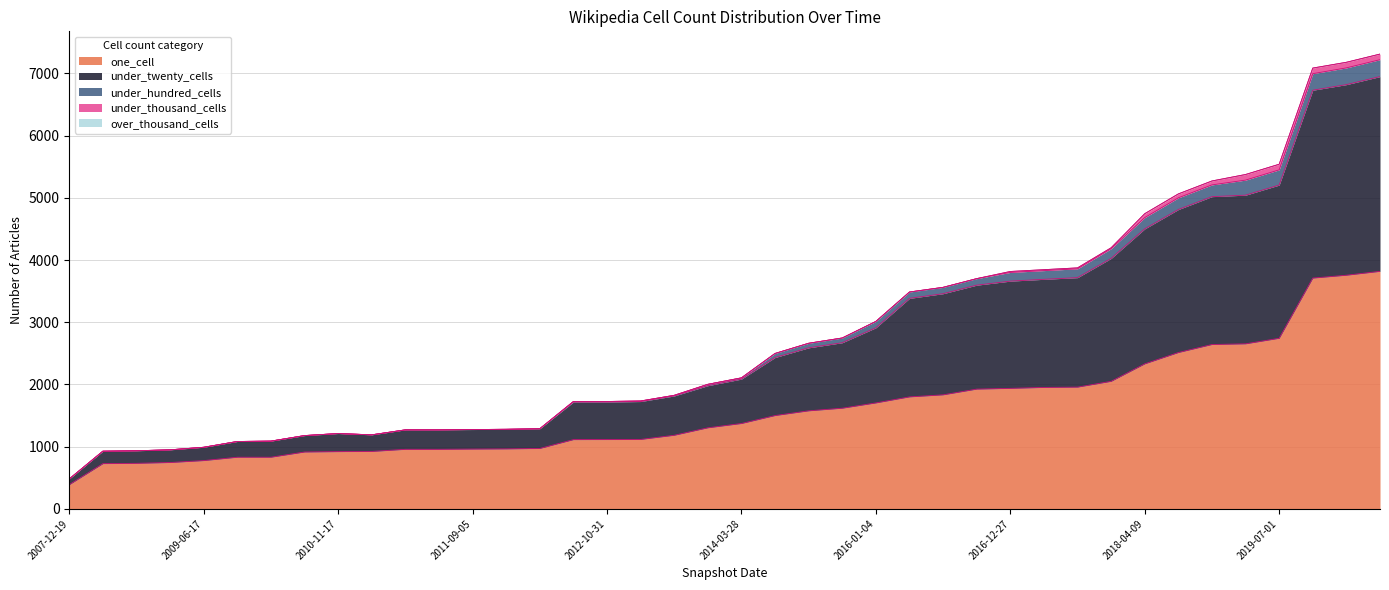

True or false: under_twenty_cells and under_hundred_cells cross at least once.

False